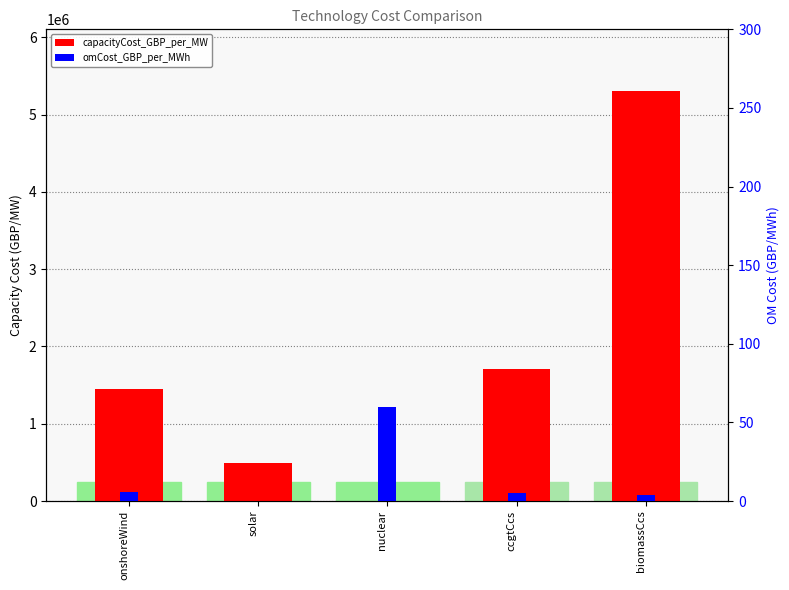

Reading left to right, extract all data points from this chart.

capacityCost_GBP_per_MW: onshoreWind=1446000	solar=496000	nuclear=0	ccgtCcs=1709000	biomassCcs=5308000
omCost_GBP_per_MWh: onshoreWind=6	solar=0	nuclear=60	ccgtCcs=5	biomassCcs=4